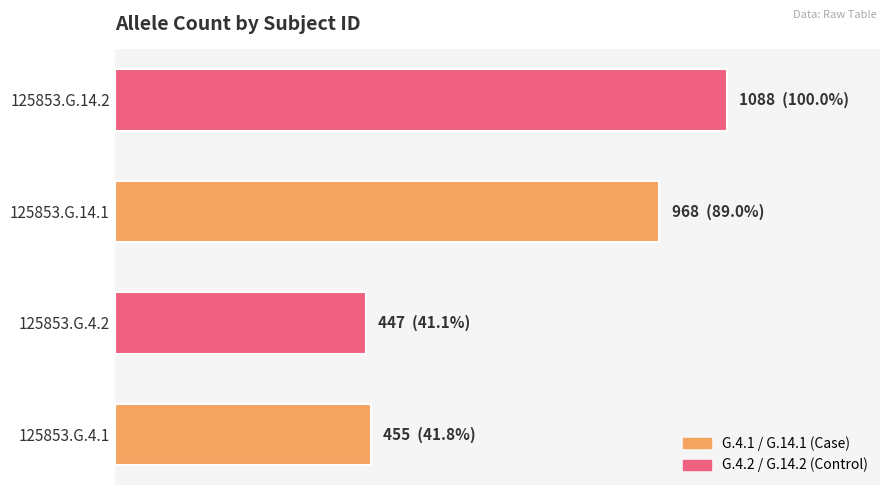

Are the bars horizontal?

Yes